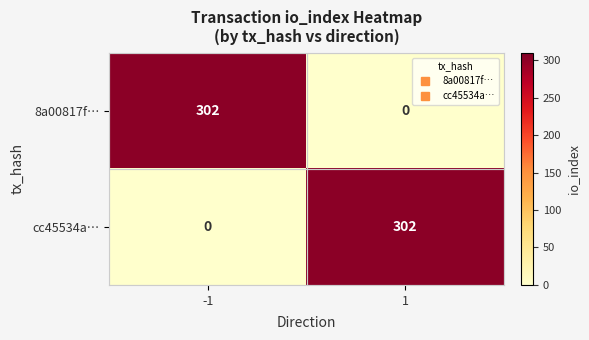

What is the greatest value displayed?

302